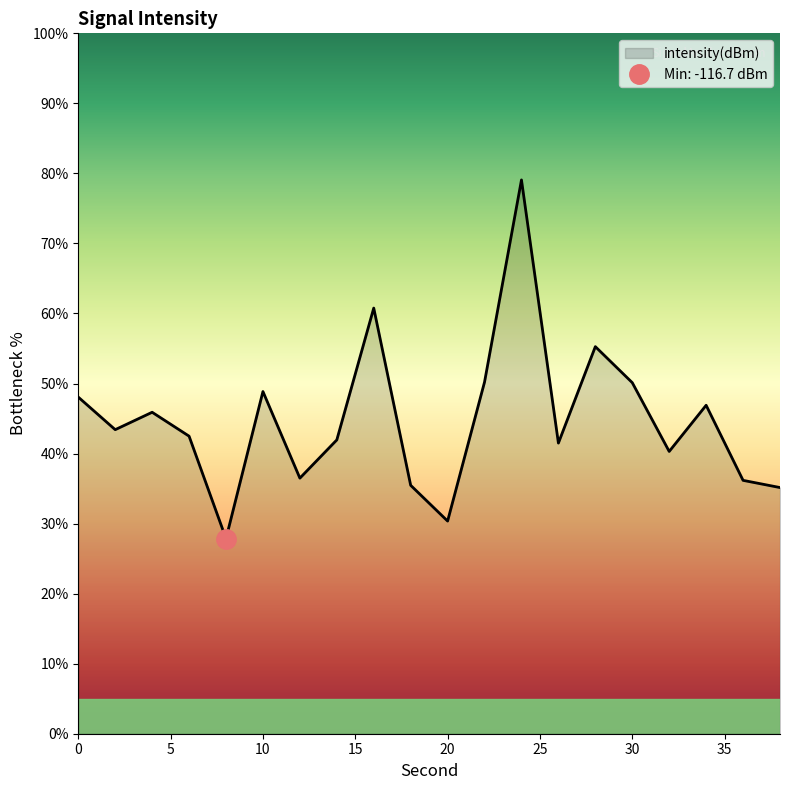

Which category has the lowest value across all series?

8